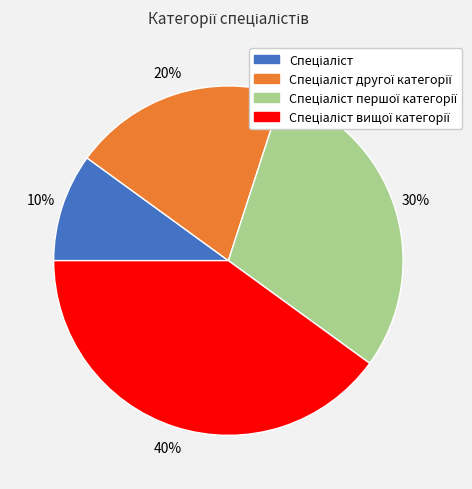

Count the number of slices in the pie.

4